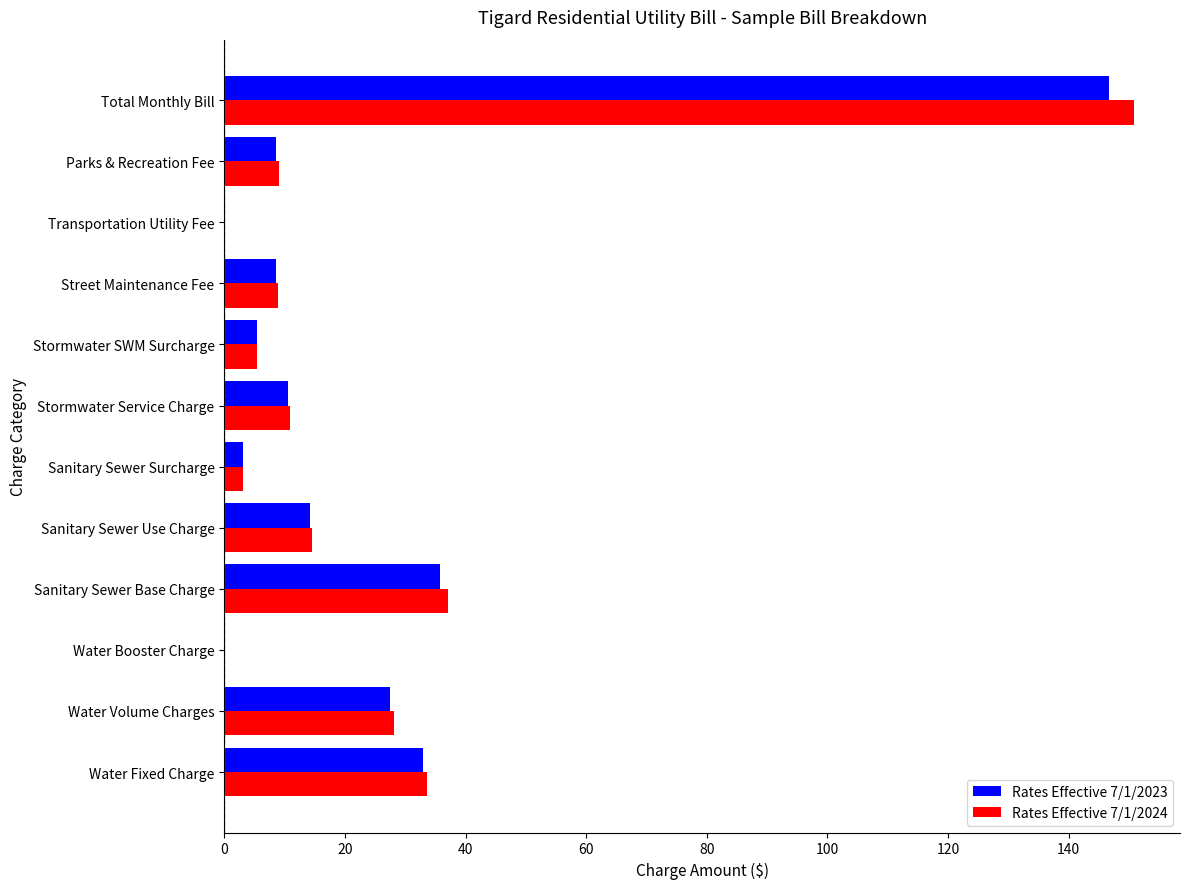

The value of Rates Effective 7/1/2023 at Water Booster Charge is 0.0. True or false?

True